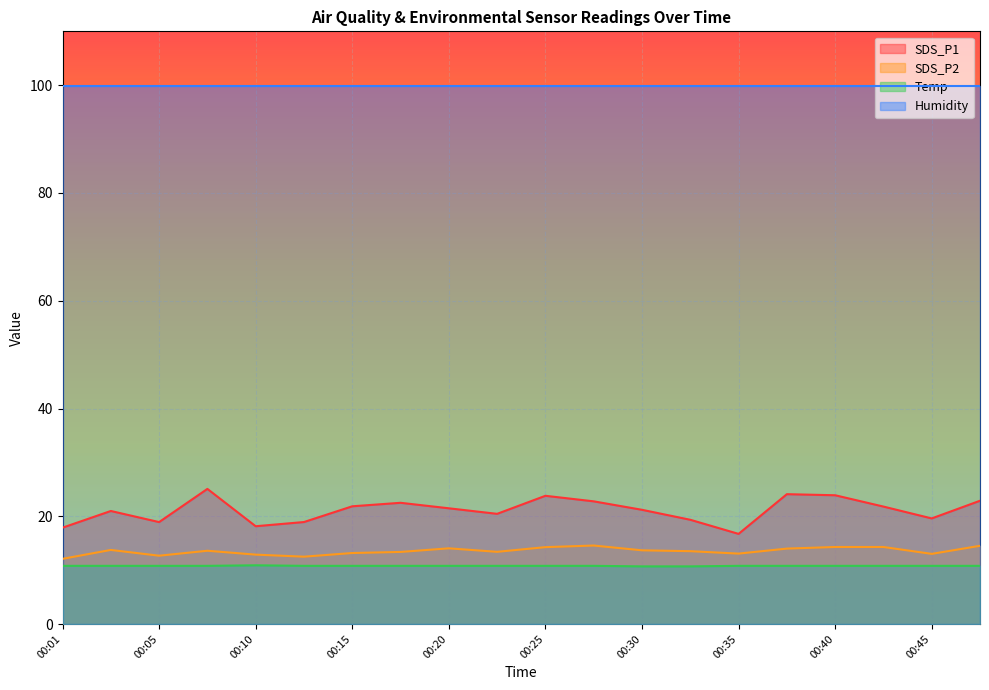

True or false: SDS_P1 and Temp intersect in this chart.

False